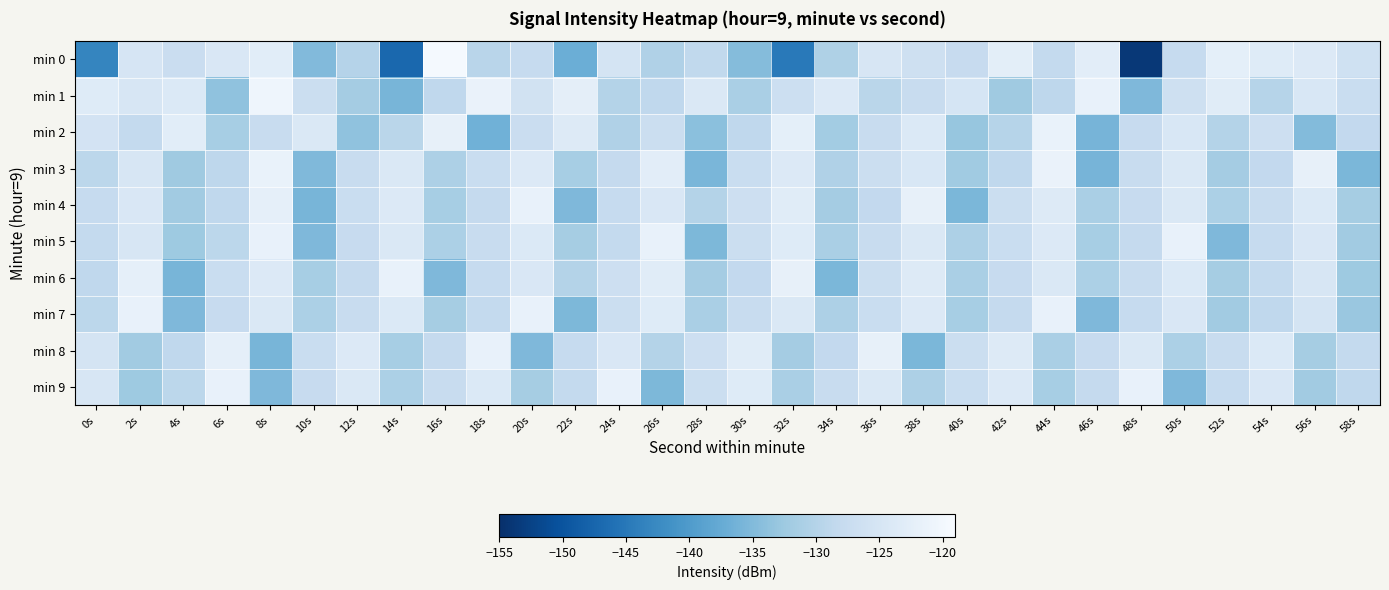

What is the total value across all series at 4s?

-1299.4